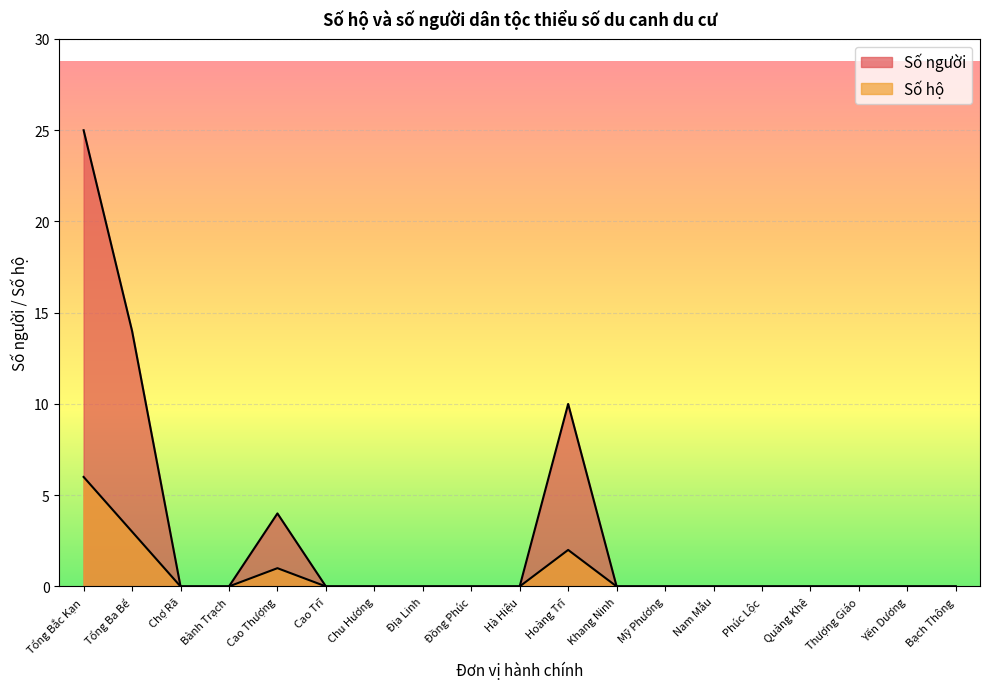

The chart shows a value of 0 at Phúc Lộc. True or false?

True